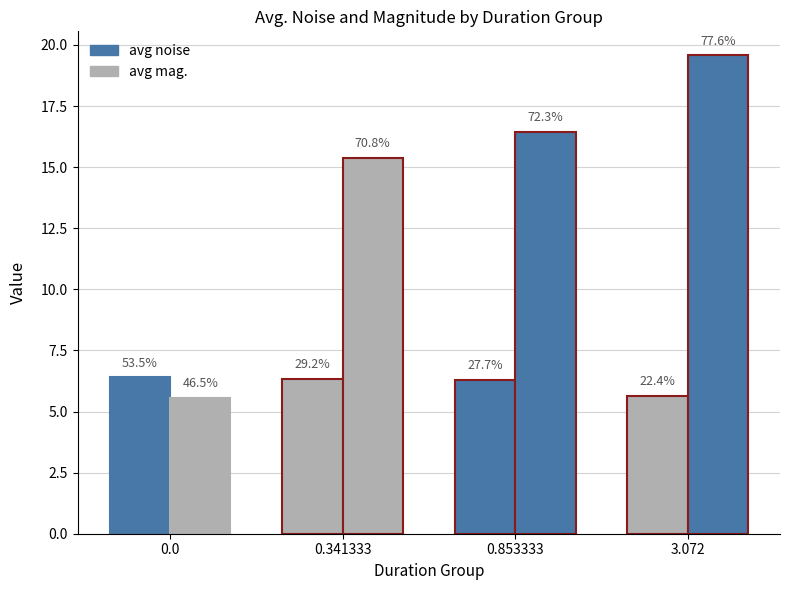

How many bars are there in each group?

2